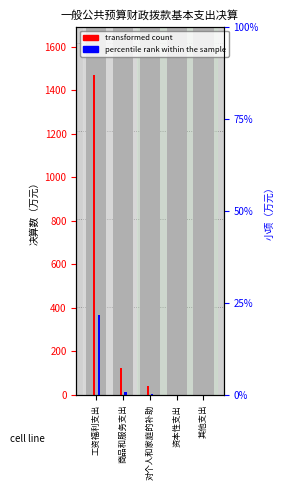

Rank the series by their average value, from highest to lowest.

transformed count, percentile rank within the sample